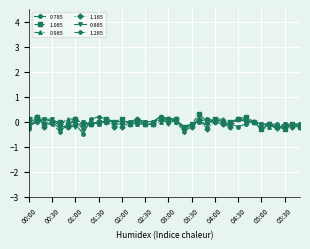

True or false: 0.785 has more than 2 interior local peaks.

True